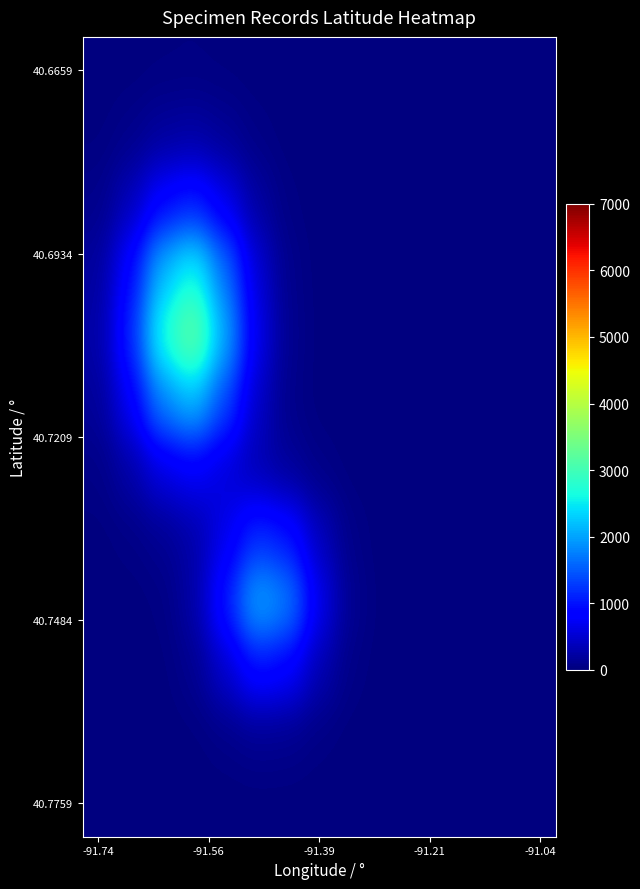

How many categories are shown in the chart?

15